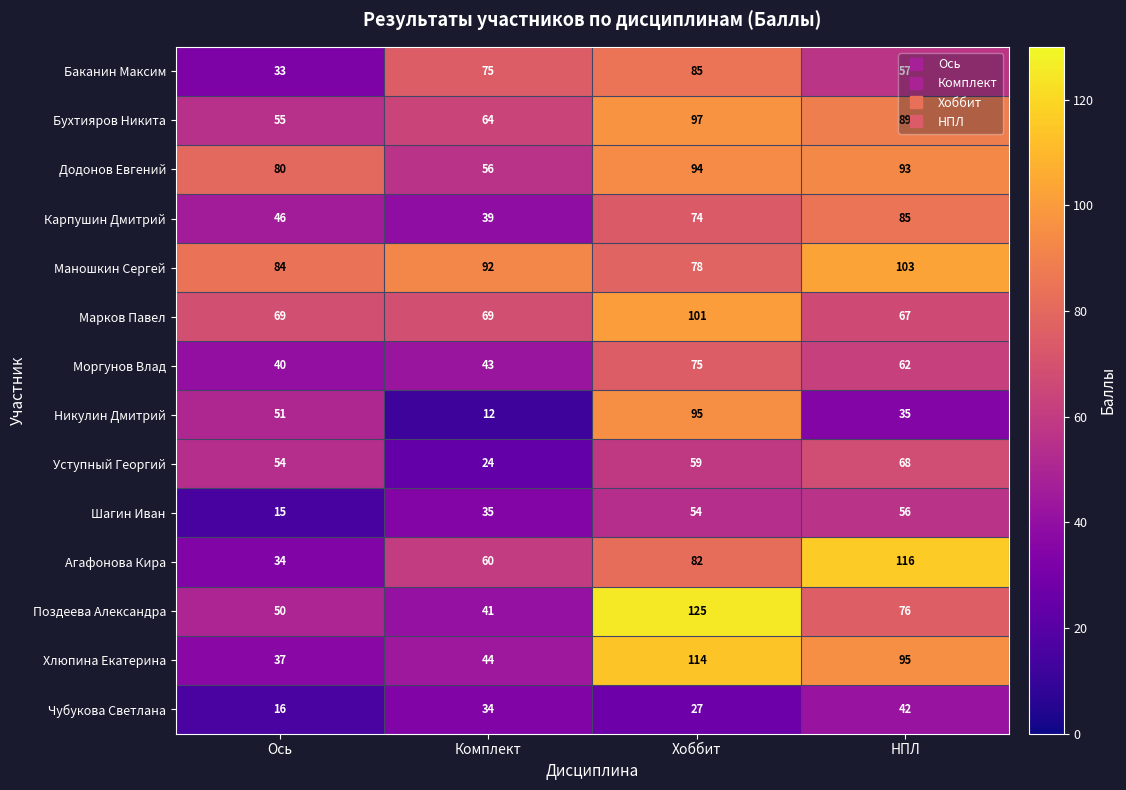

What is the difference between the Баканин Максим values at Хоббит and Комплект?

10